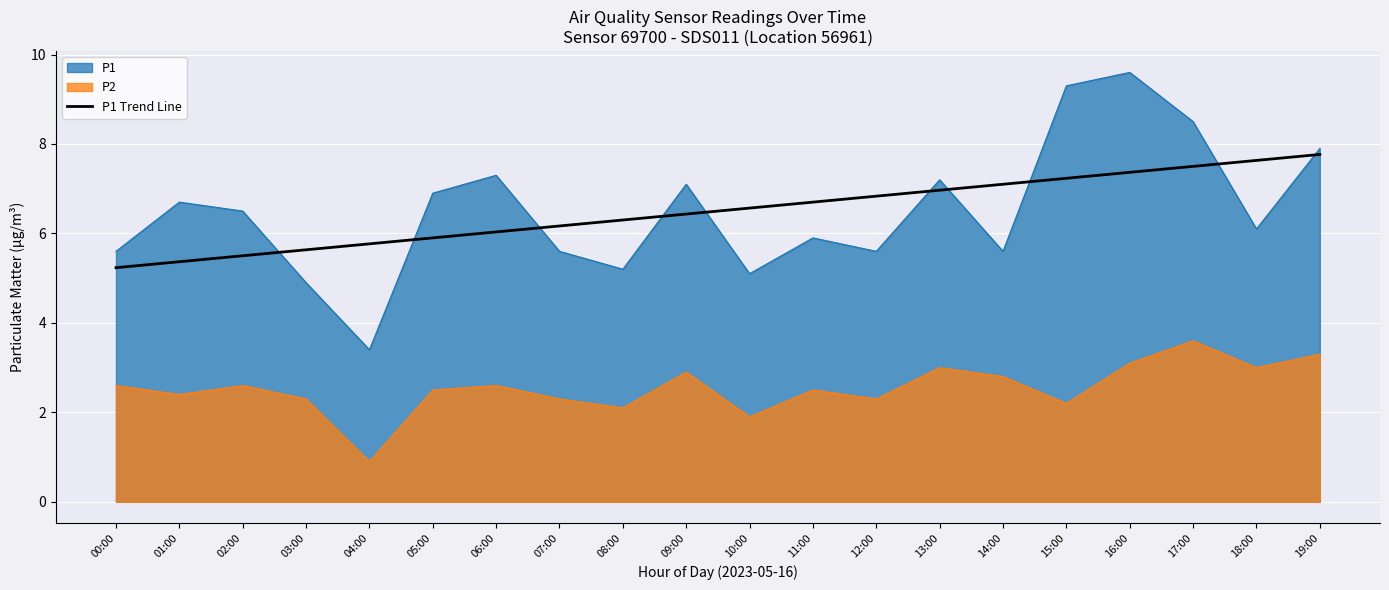

What is the difference between the second highest and minimum values?

2.4